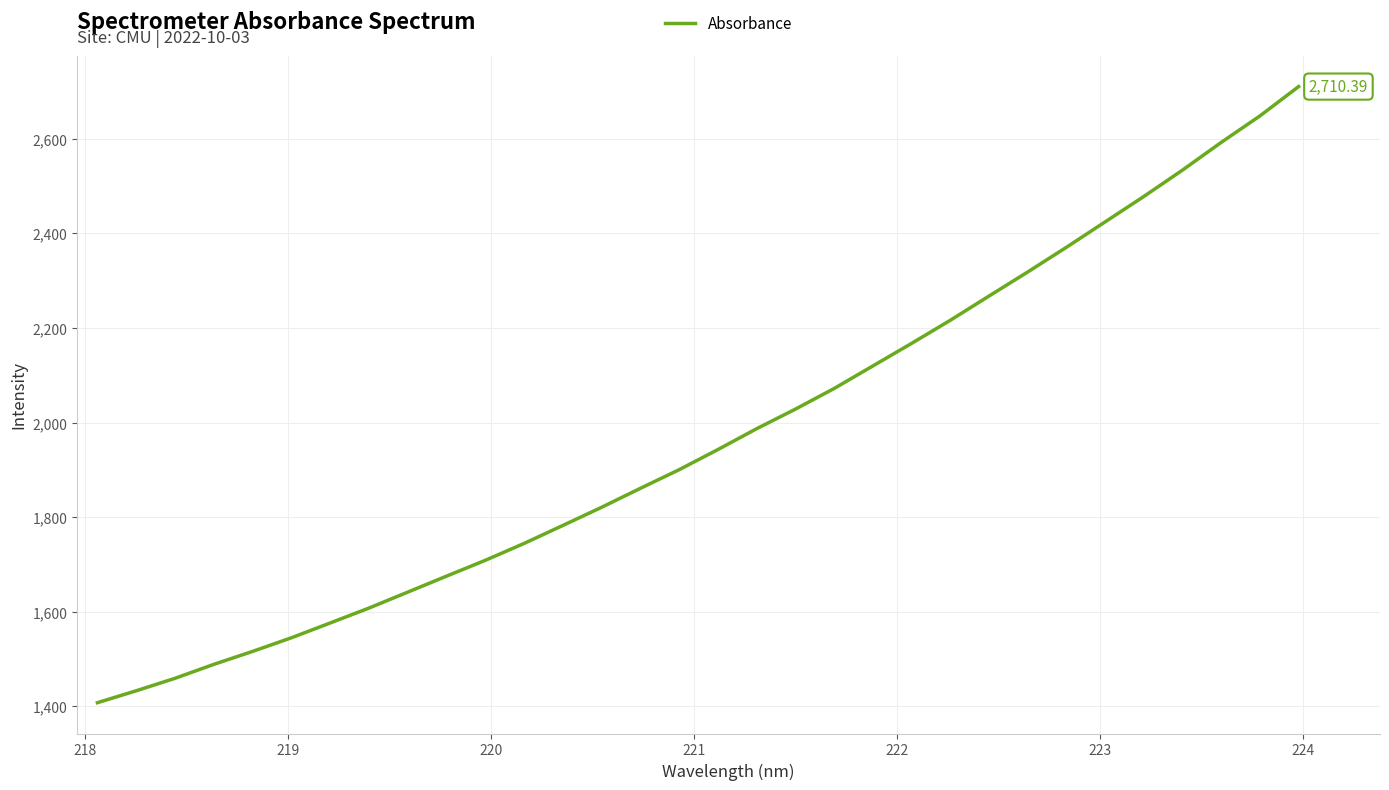

True or false: there are more than 2 points higher than both neighbors.

False